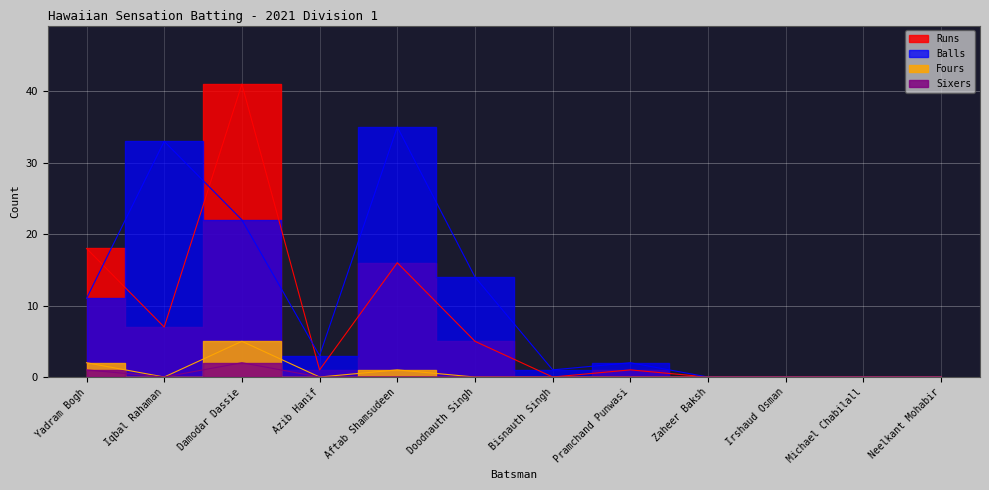

What position from the right is Michael Chabilall?

2